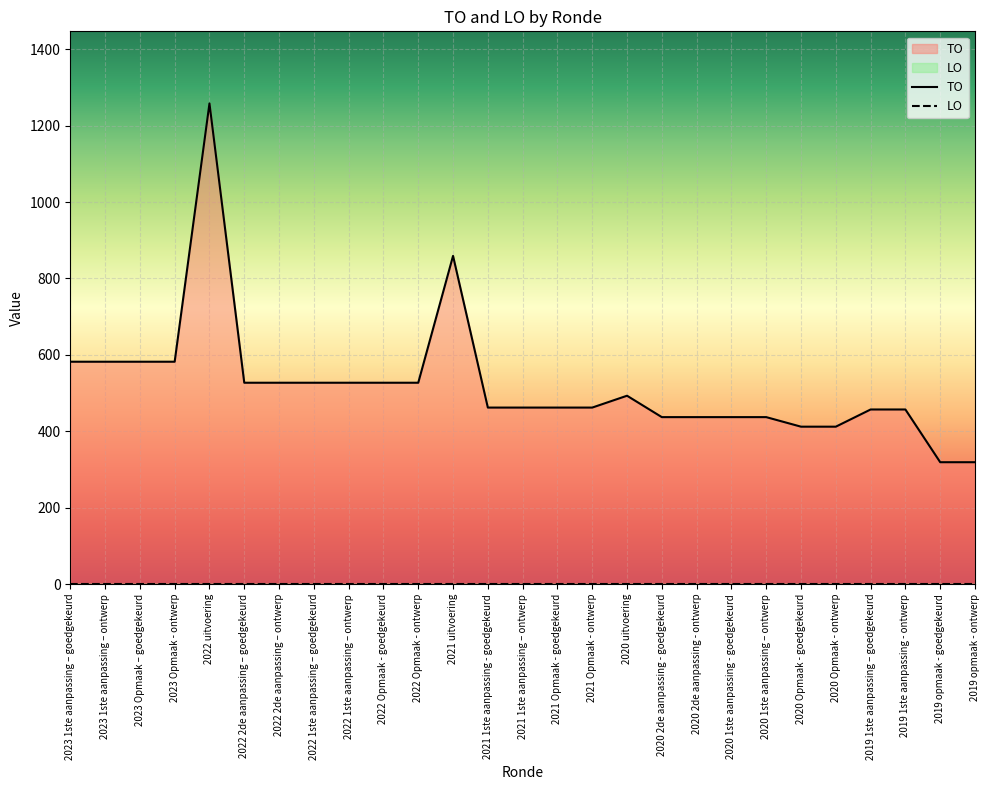

What position from the right is 2020 2de aanpassing - goedgekeurd?

10